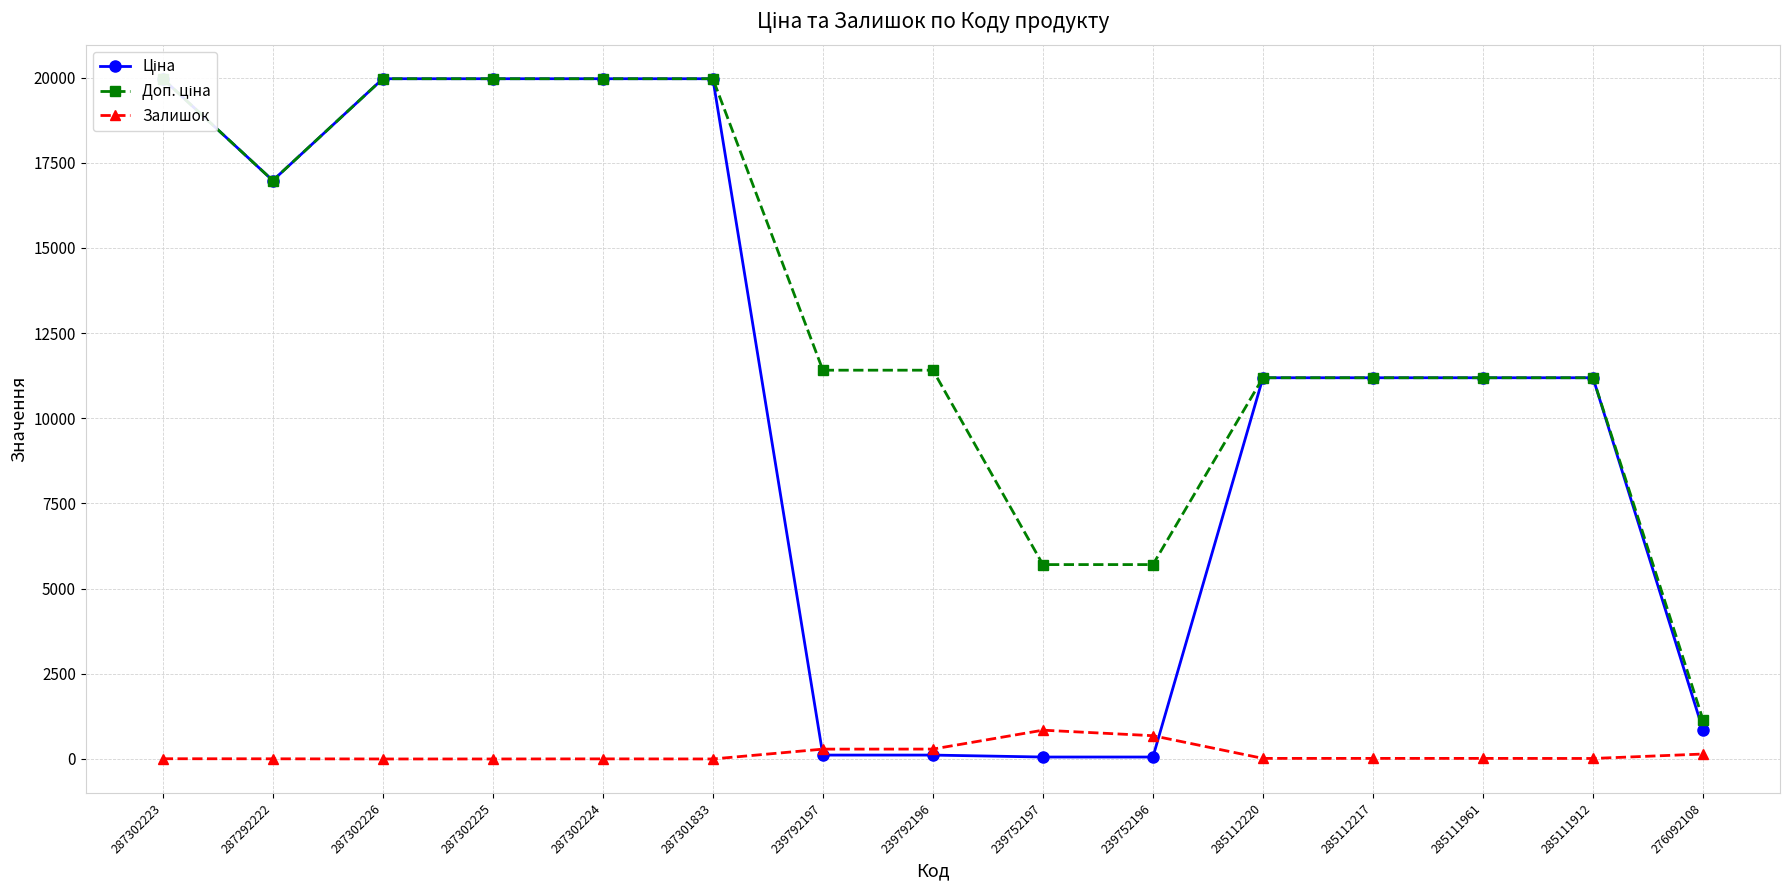

What is the label of the 14th point from the left?

285111912